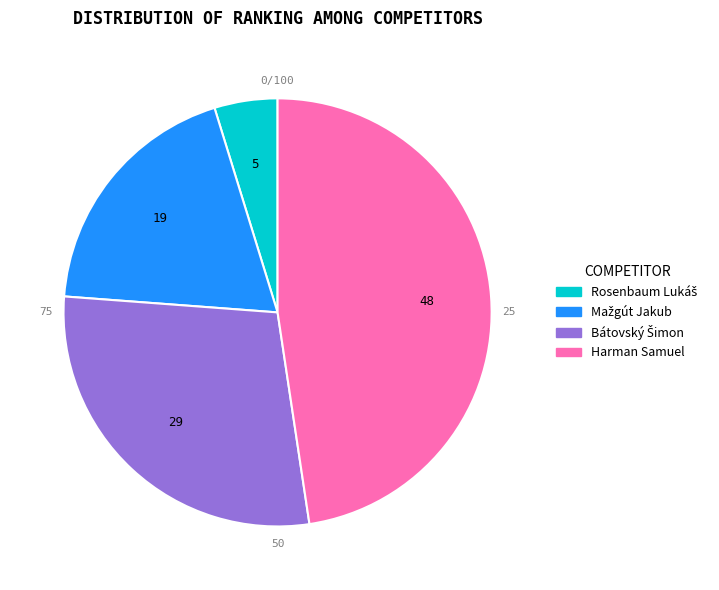

Approximately how many times larger is the value at Mažgút Jakub compared to Rosenbaum Lukáš?

4.0